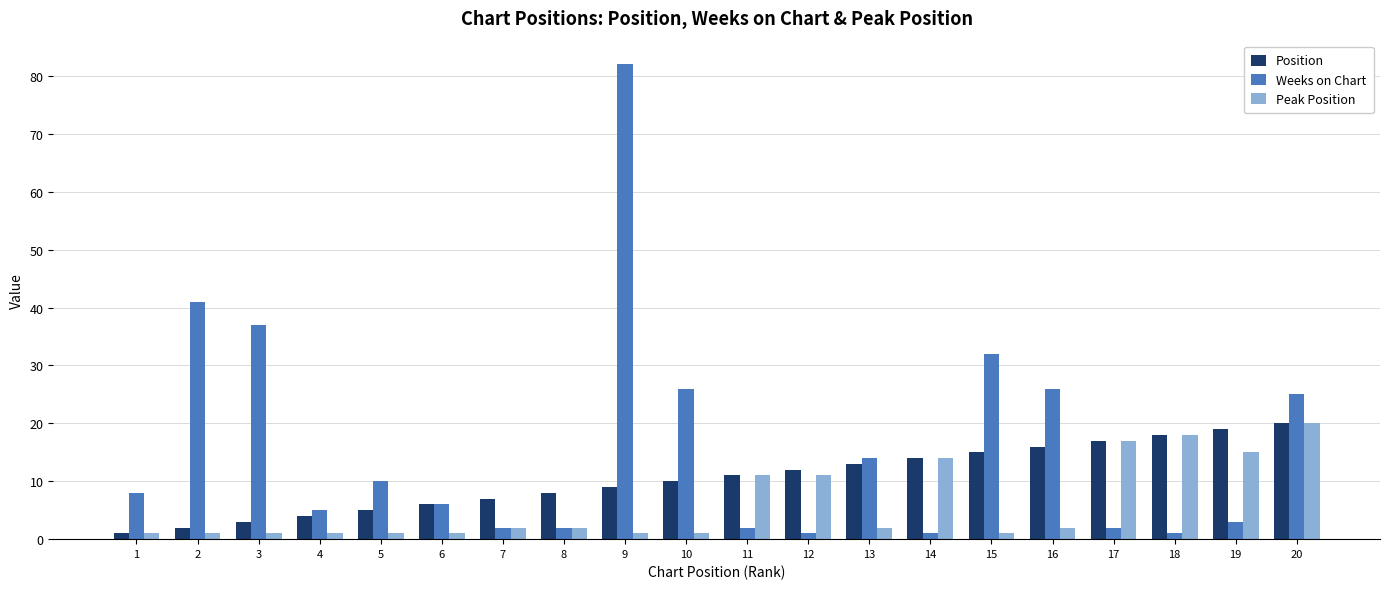

Is the value of Position at 4 greater than the value of Weeks on Chart at 19?

Yes